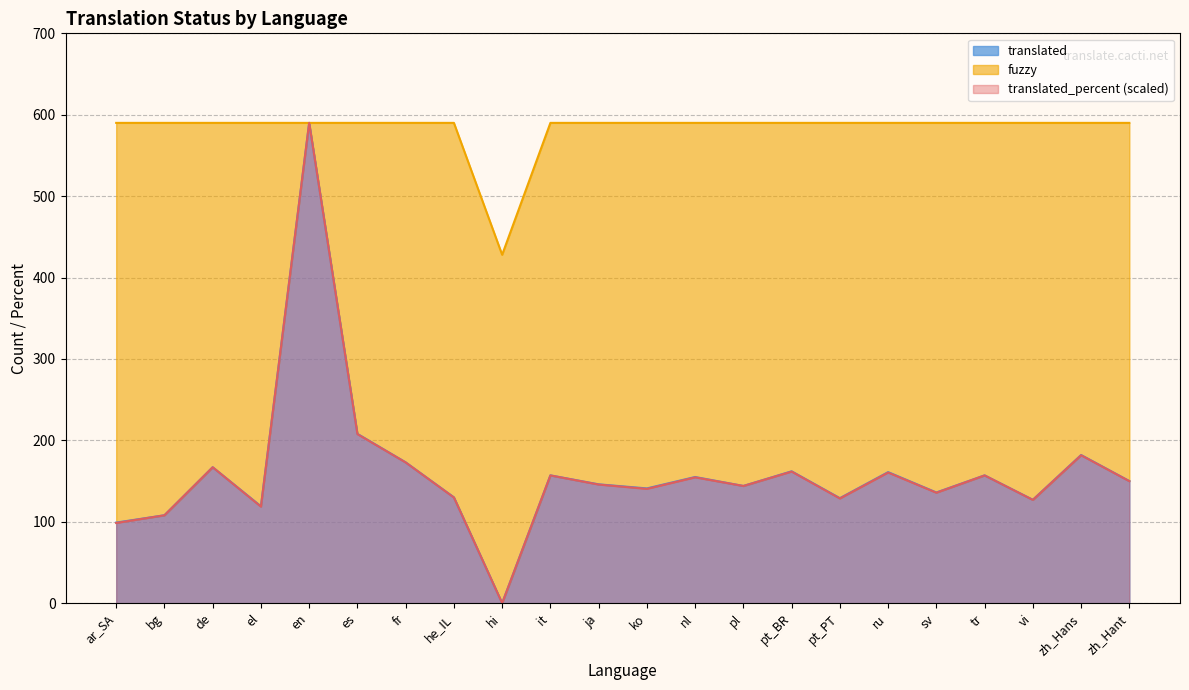

What is the label of the 5th point from the right?

sv